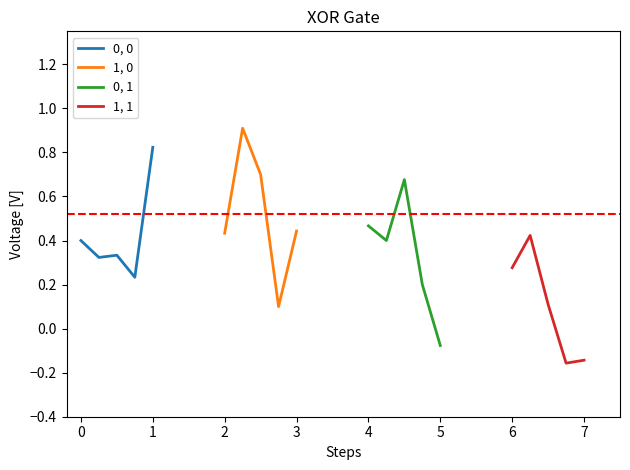

At how many categories does at least one series exceed 0?

5